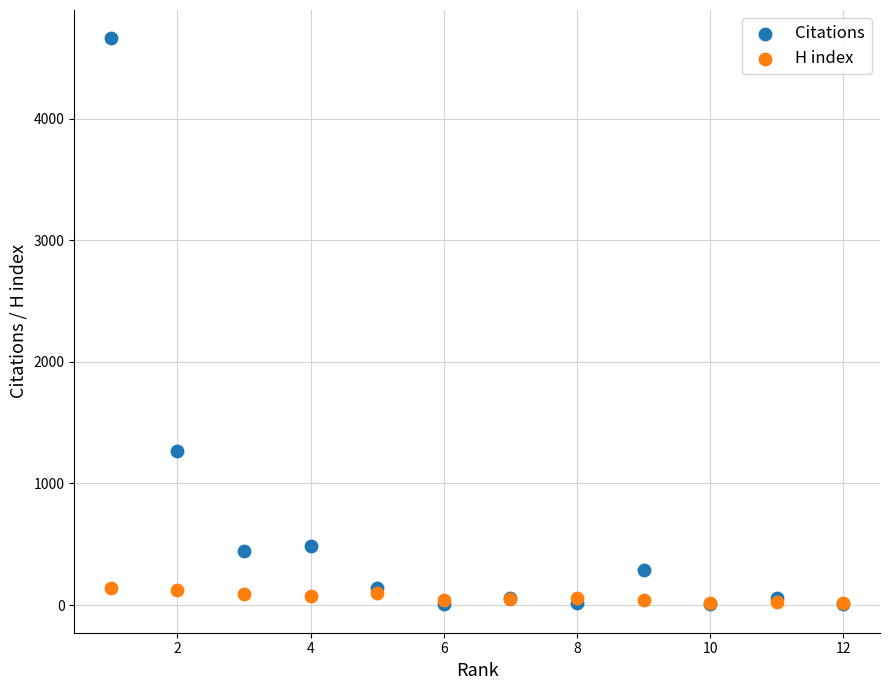

Across all series, what Y value is closest to 2333?

1269